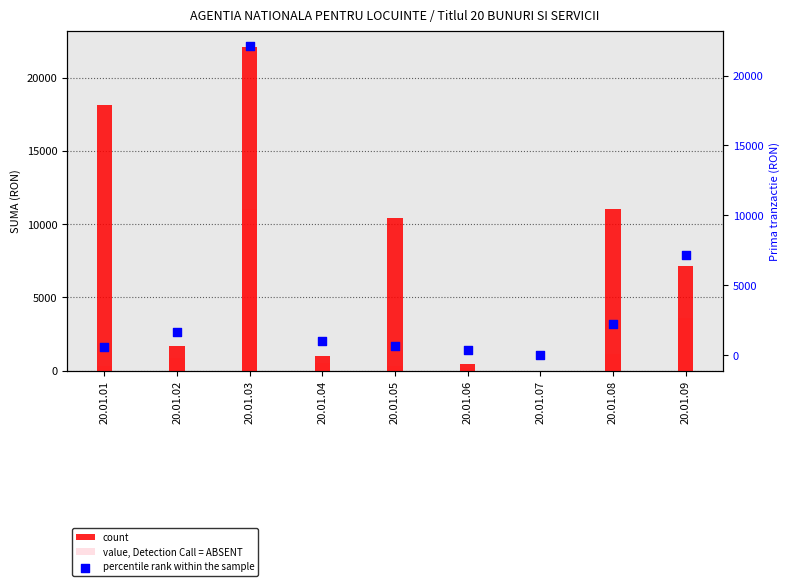

Which series has the largest total across all categories?

count